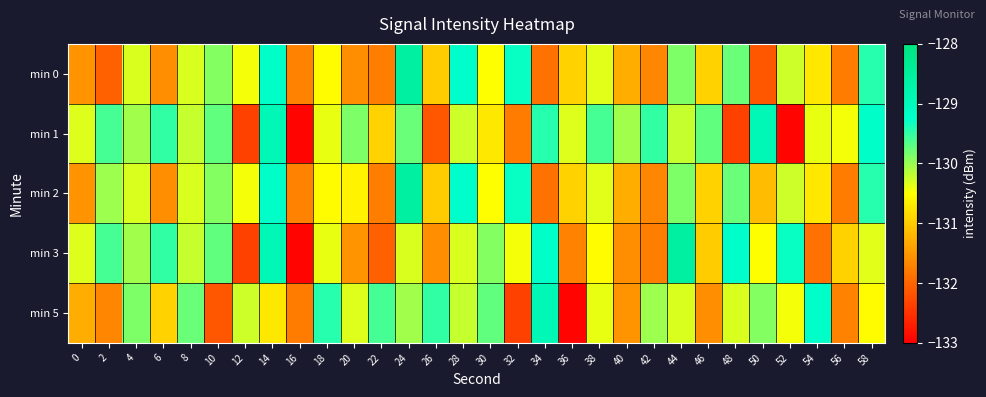

What is the difference between the highest and lowest values at 46?

1.9